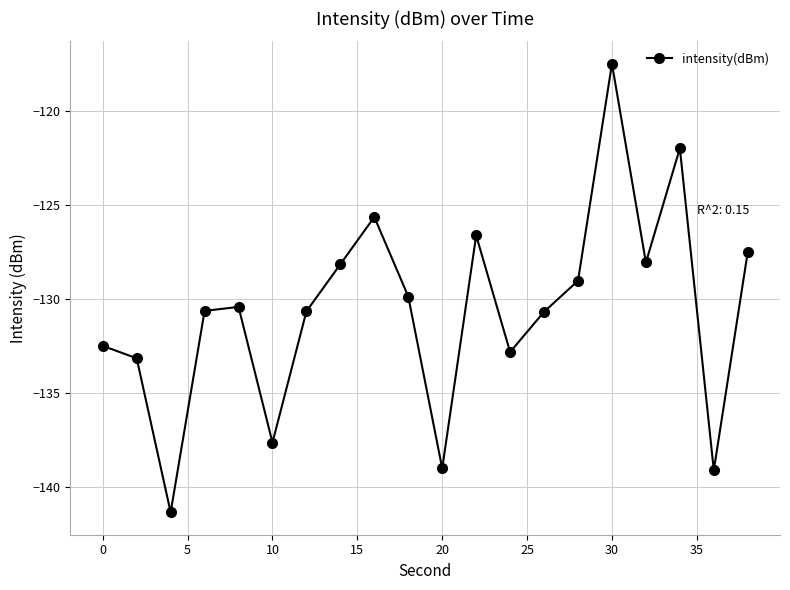

What is the minimum value shown in the chart?

-141.3